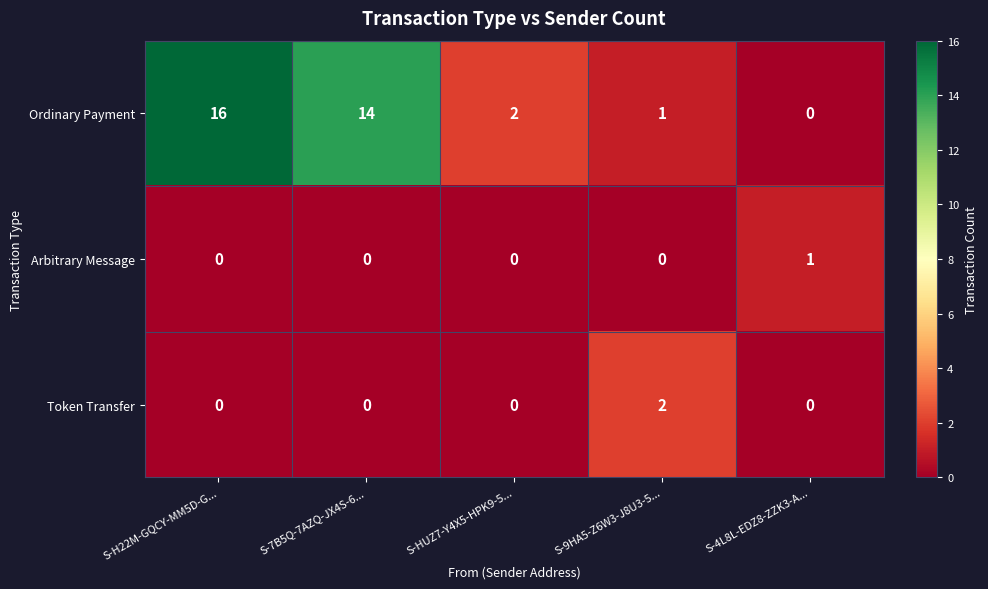

The value of Token Transfer at S-9HA5-Z6W3-J8U3-5... is 2. True or false?

True